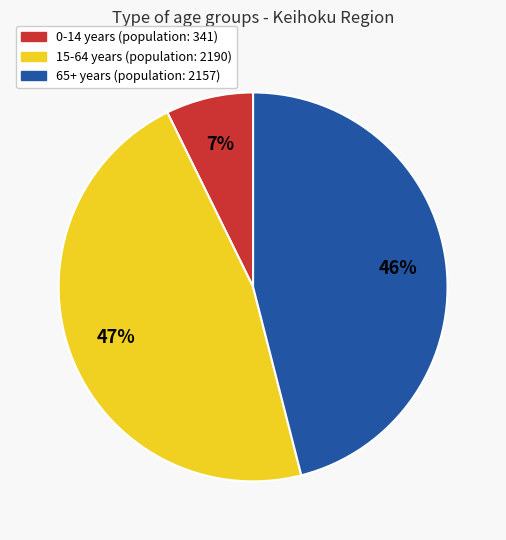

How many slices are in this pie chart?

3